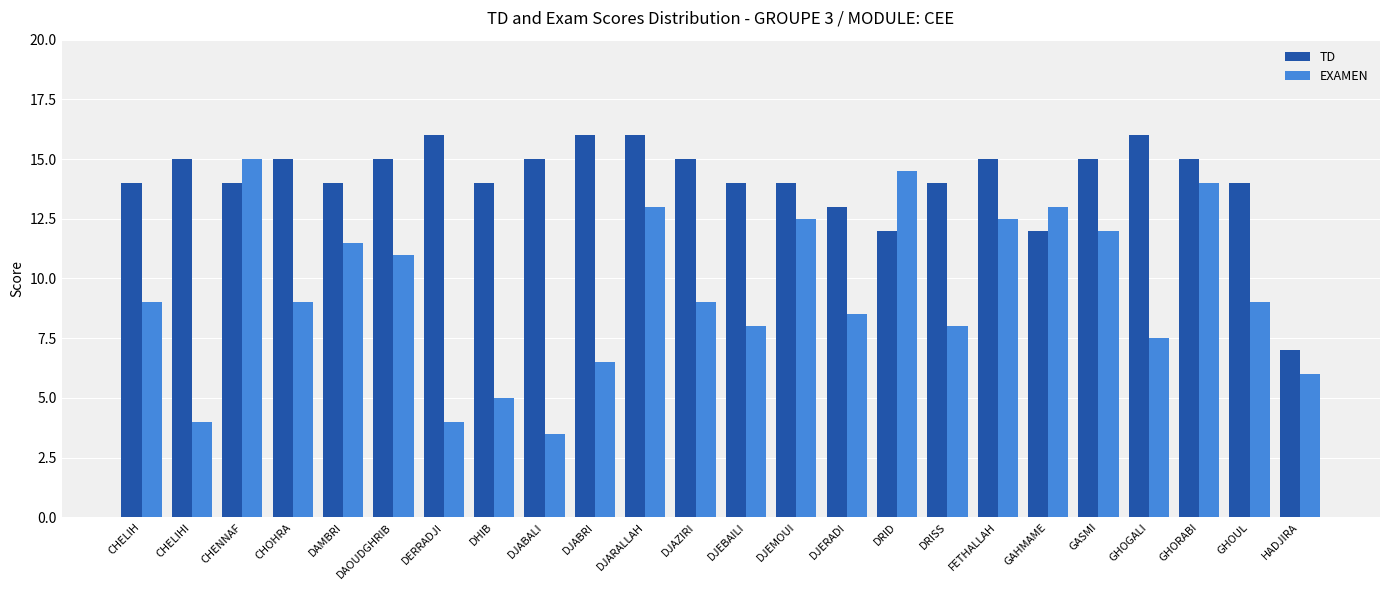

True or false: EXAMEN has a value of 6.0 at HADJIRA.

True